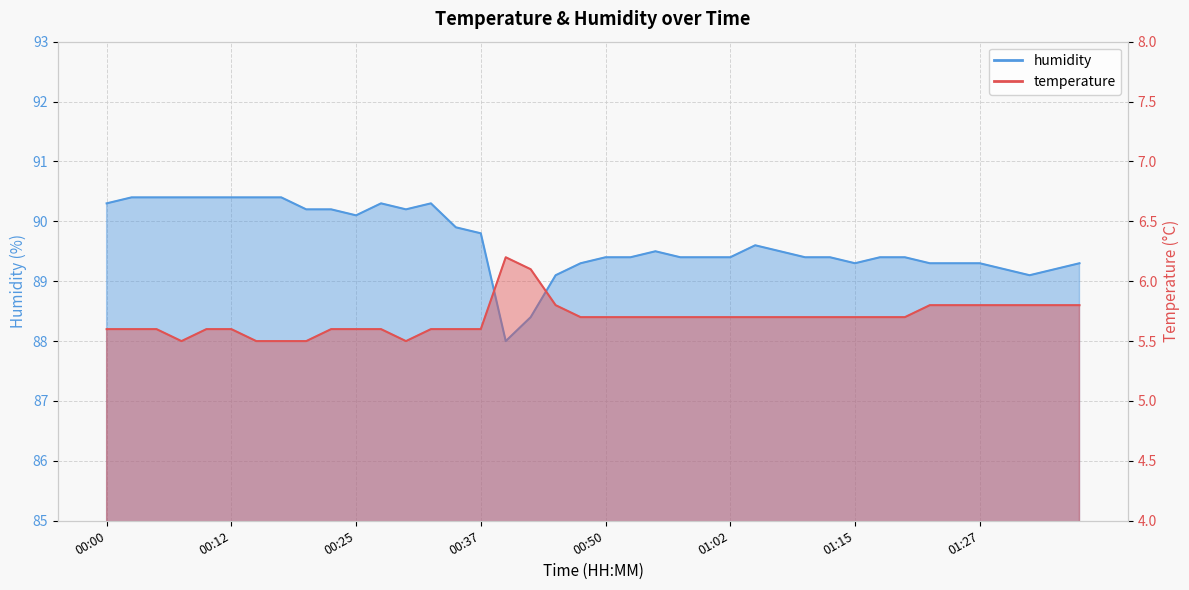

The humidity series shows 136.9 at 01:19. True or false?

False